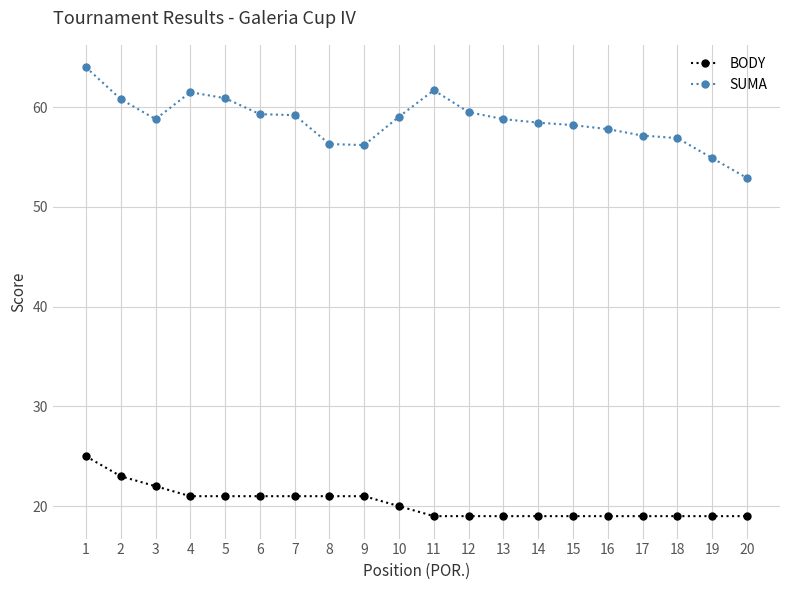

Is it true that BODY equals 19.0 at 16?

True